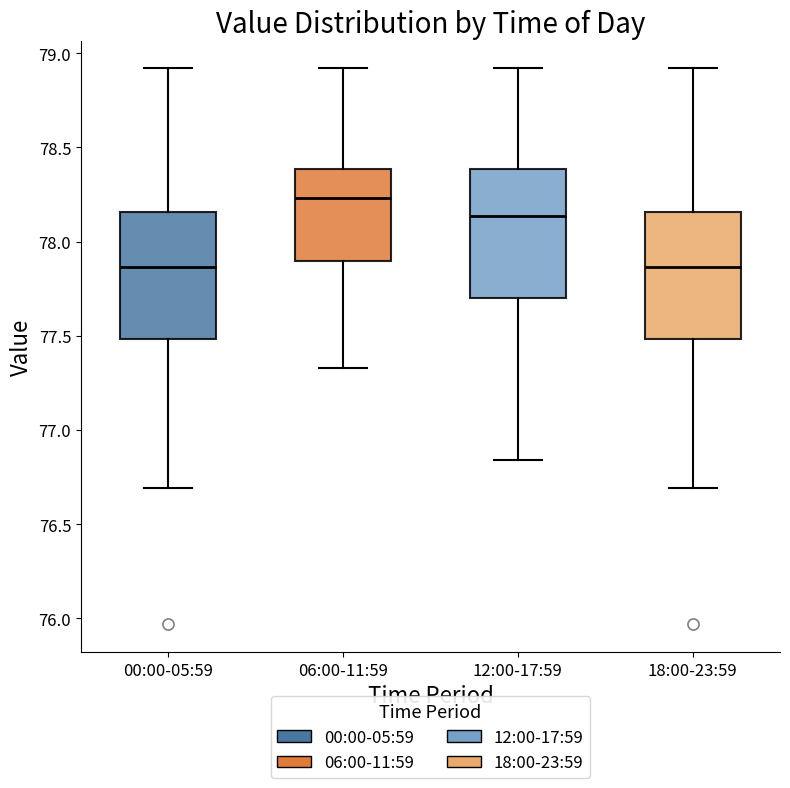

Reading left to right, transcribe this box plot: for each box, give where its median line is, the range the box spans, and where its two whiskers end, as read against the y-axis. The values are not printed on the chart, so give them approximately, as read against the axis.

00:00-05:59: median 77.85, box 77.50 to 78.15, whiskers 76.70 to 78.90
06:00-11:59: median 78.25, box 77.90 to 78.40, whiskers 77.35 to 78.90
12:00-17:59: median 78.15, box 77.70 to 78.40, whiskers 76.85 to 78.90
18:00-23:59: median 77.85, box 77.50 to 78.15, whiskers 76.70 to 78.90